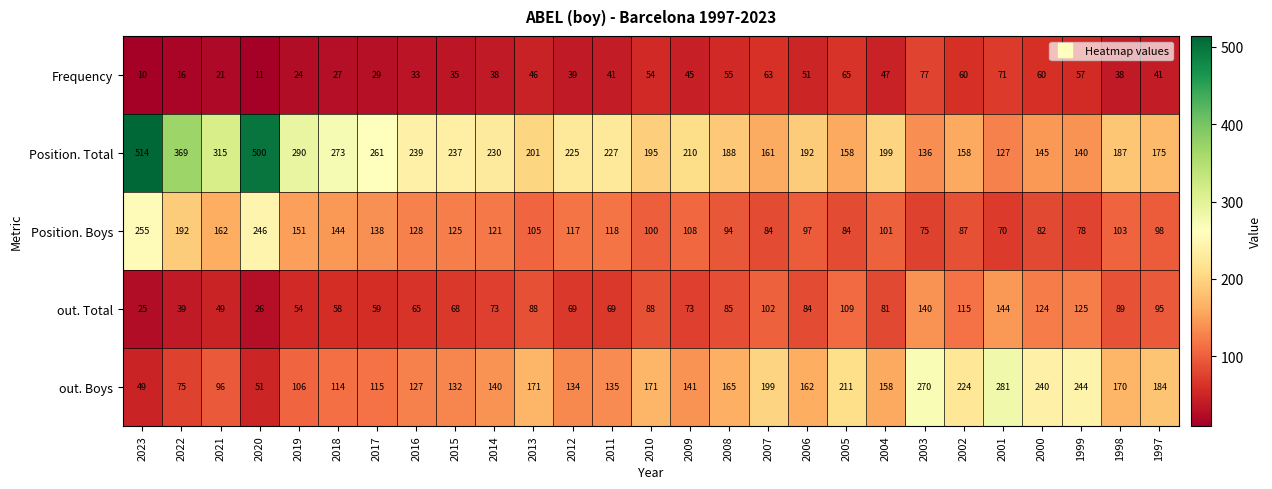

What is the difference between the Position. Boys values at 2021 and 2000?

80